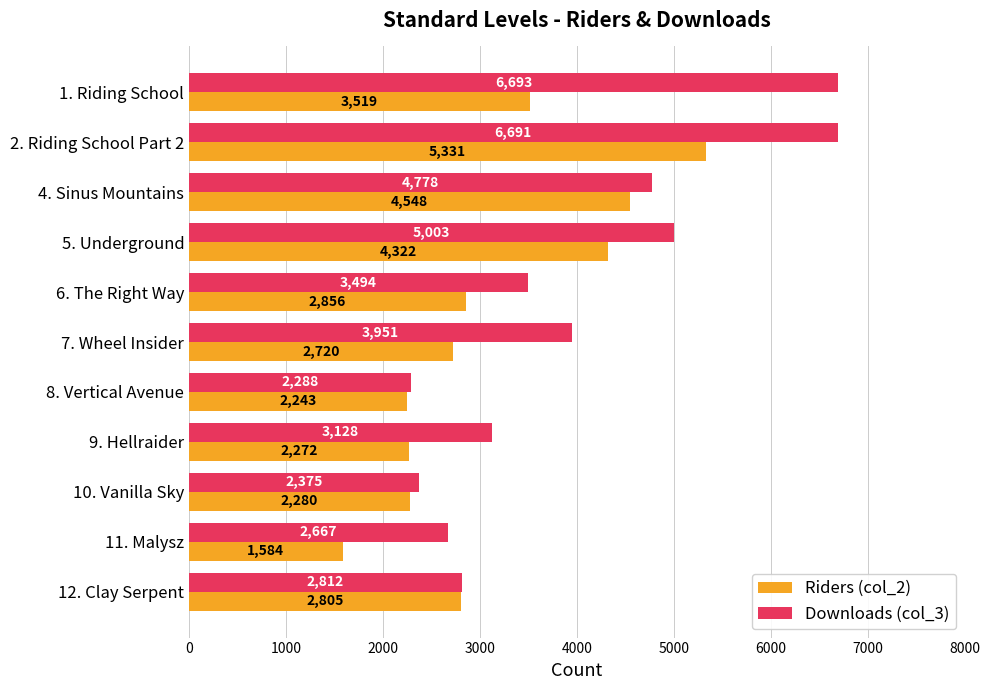

At 9. Hellraider, list the series in order from largest to smallest.

Downloads (col_3), Riders (col_2)